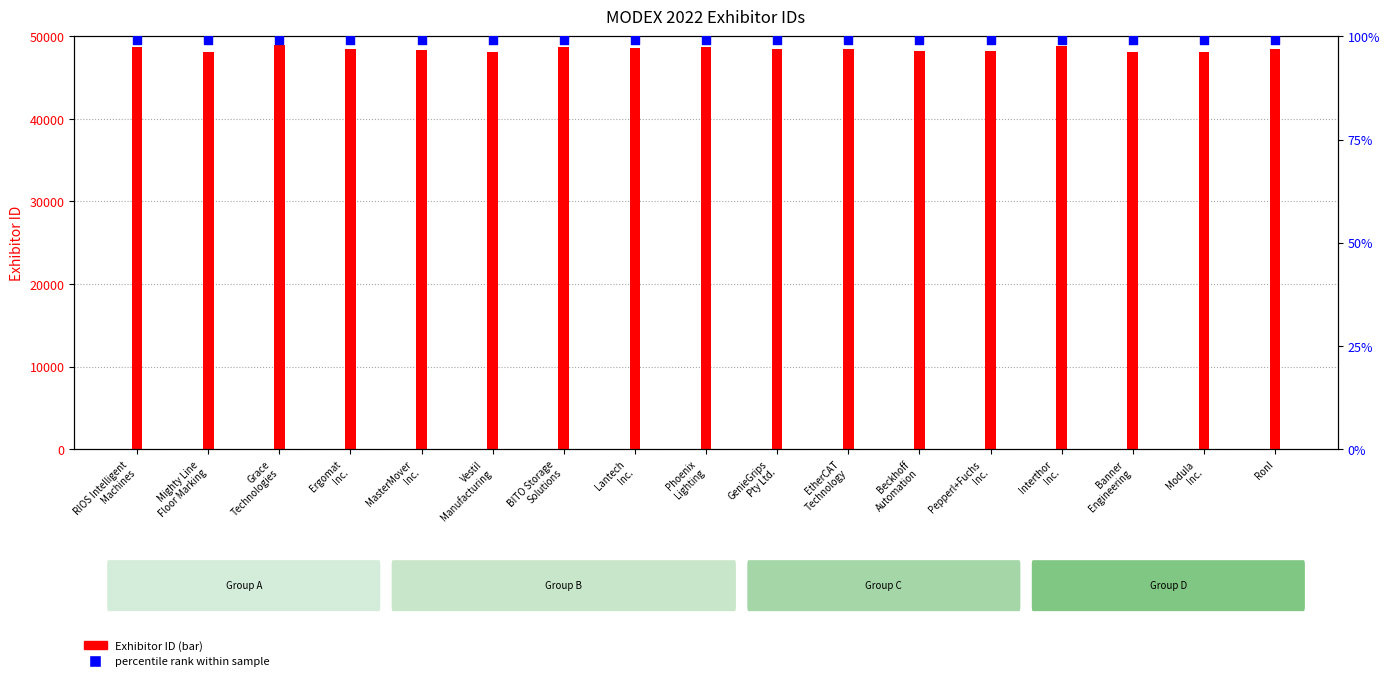

Which series contains the highest Y value?

Exhibitor ID (transformed count)